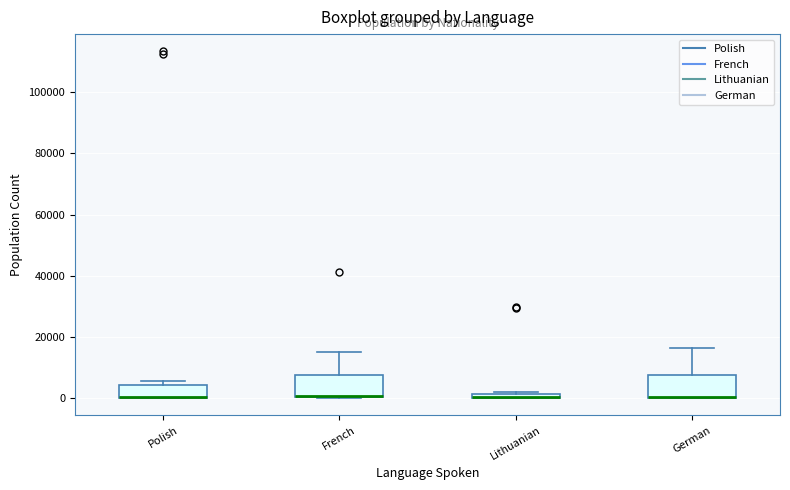

Where is the lower edge of the box for Lithuanian on the y-axis? The values are not printed on the chart, so give them approximately, as read against the axis.

0